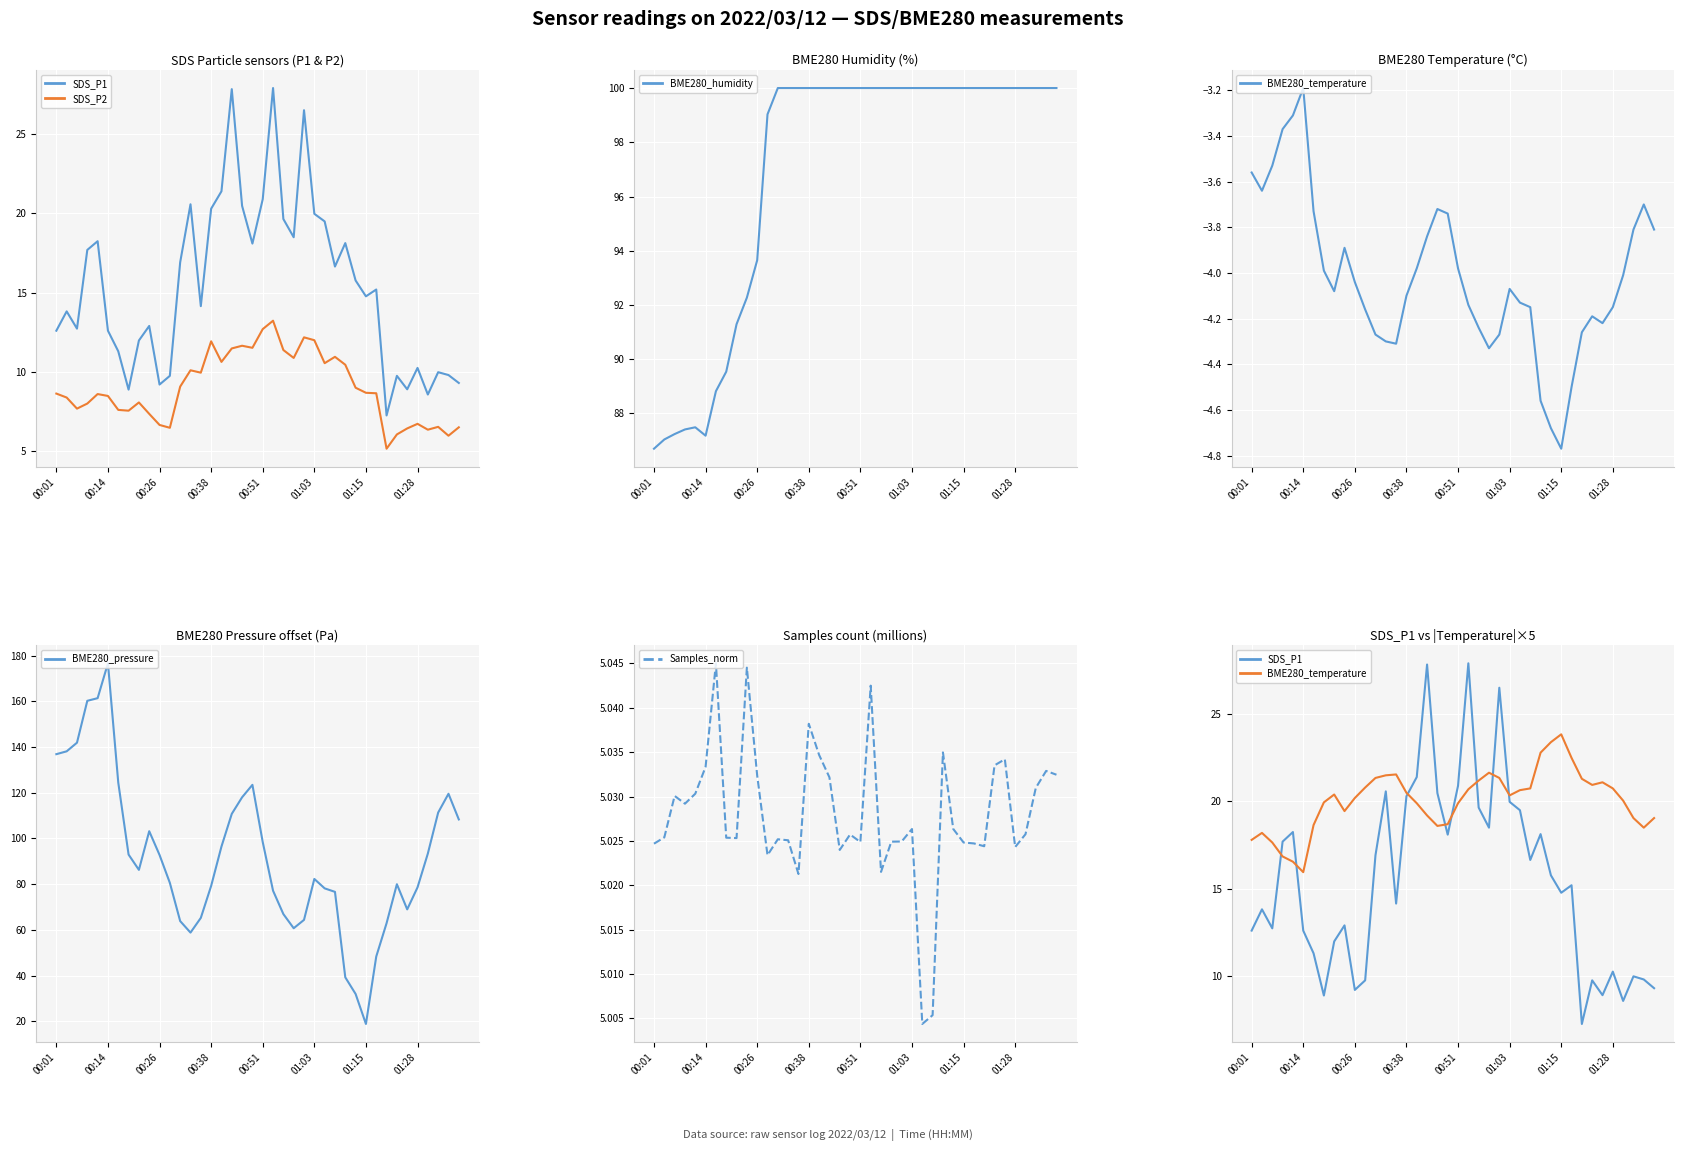

Which category has the highest value in the BME280_pressure series?

00:14